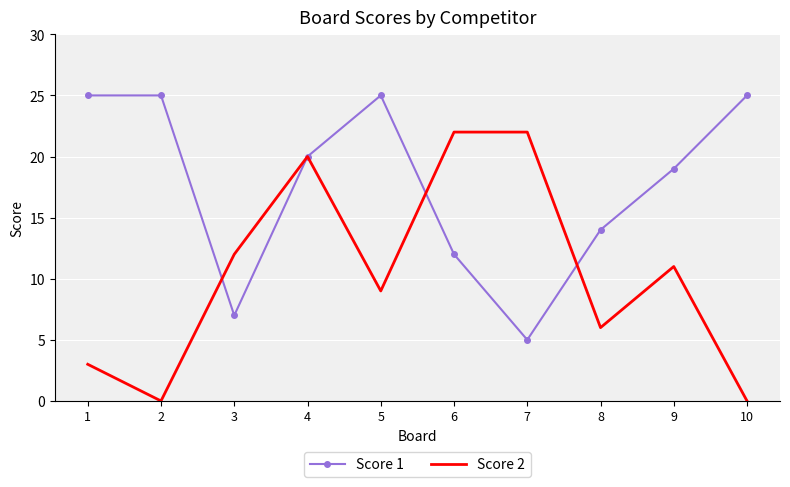

Reading left to right, what are all the values shown in this chart?

Score 1: 1=25	2=25	3=7	4=20	5=25	6=12	7=5	8=14	9=19	10=25
Score 2: 1=3	2=0	3=12	4=20	5=9	6=22	7=22	8=6	9=11	10=0